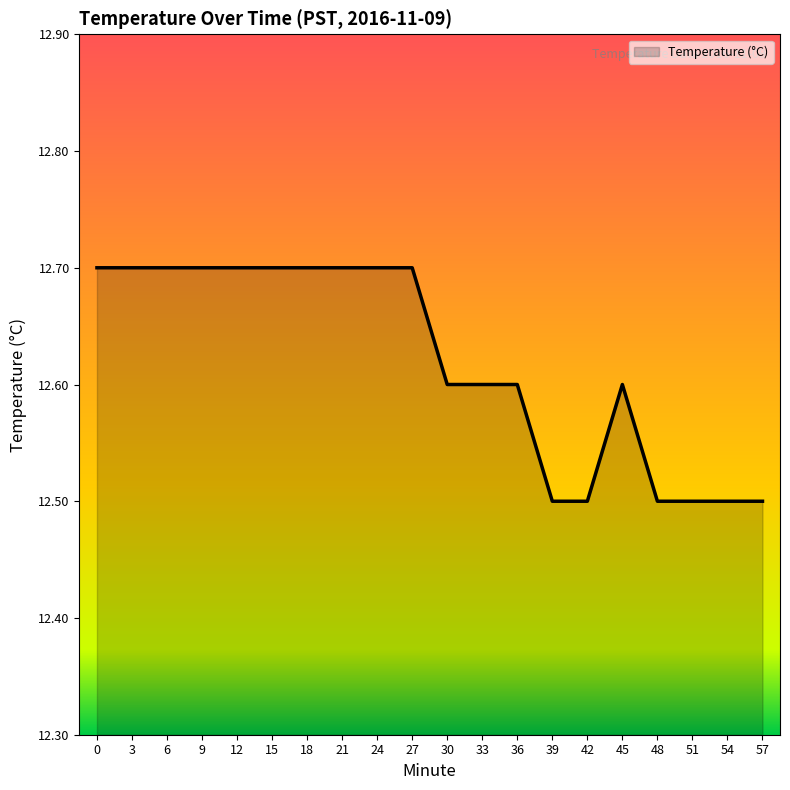

The chart shows a value of 4.1 at 18. True or false?

False